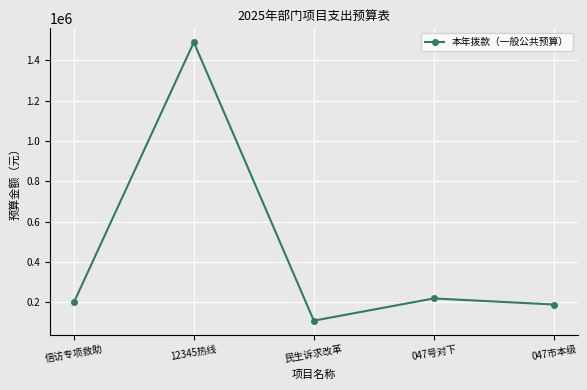

What is the label of the 3rd point from the right?

民生诉求改革